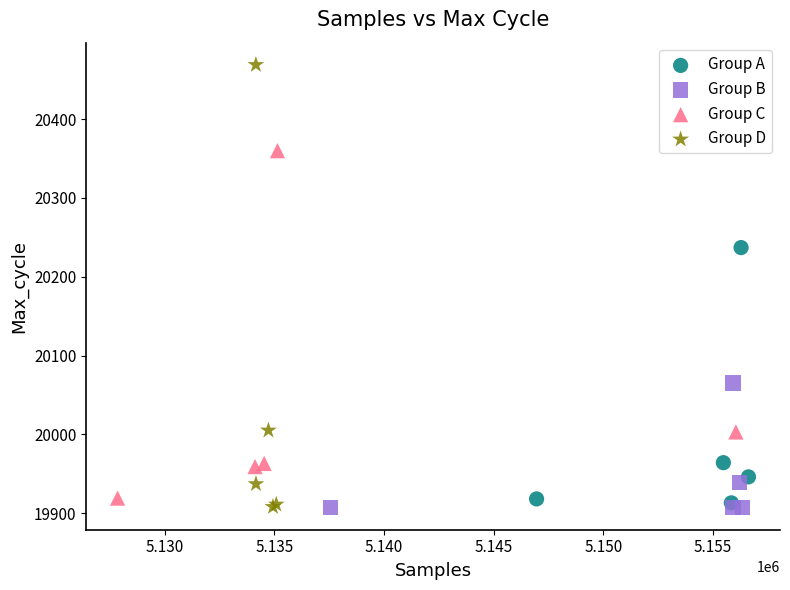

Which series reaches the maximum Y coordinate?

Group D